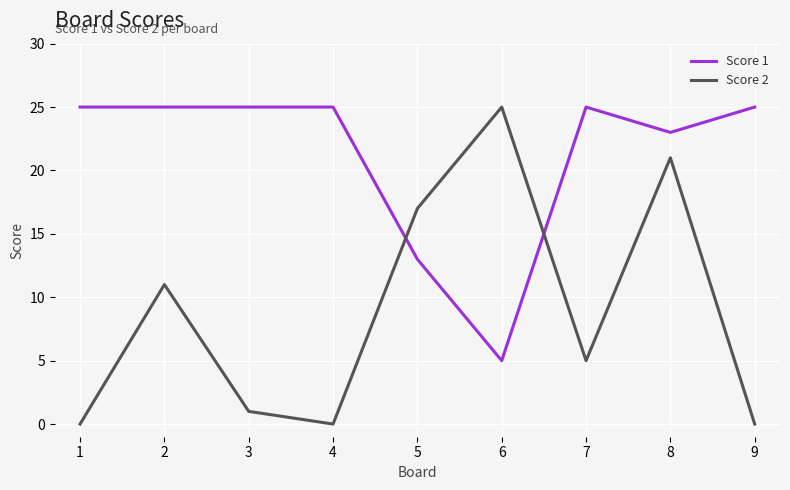

True or false: Score 2 has a value of 5 at 7.

True